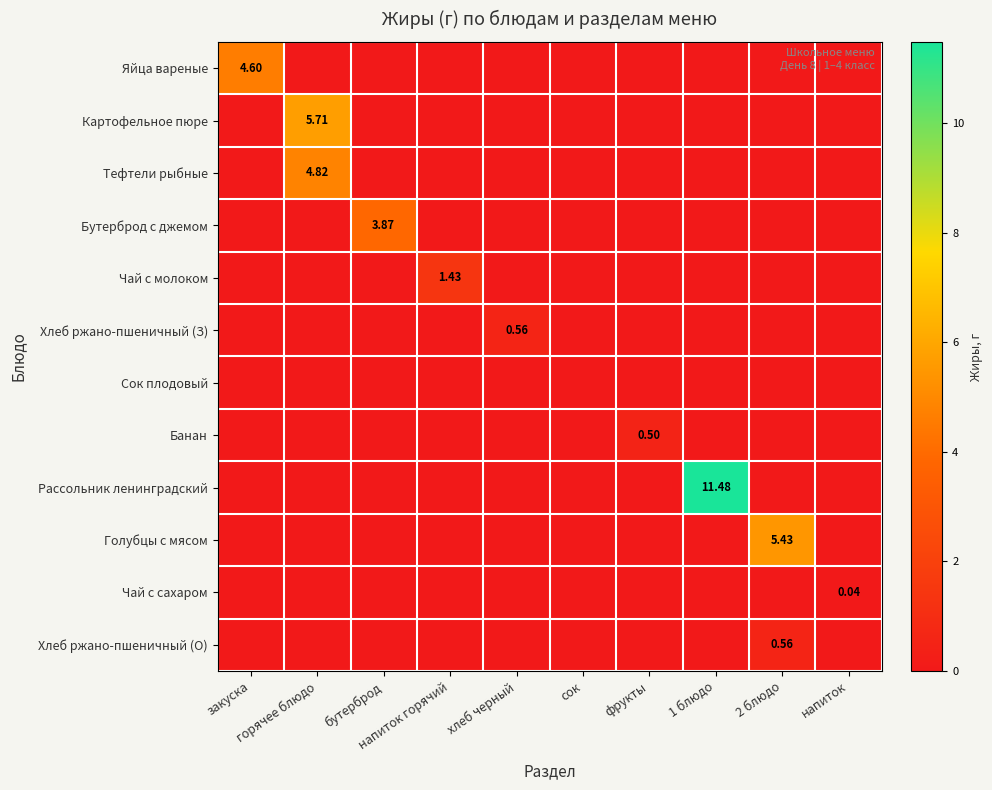

At напиток, list the series in order from smallest to largest.

Яйца вареные, Картофельное пюре, Тефтели рыбные, Бутерброд с джемом, Чай с молоком, Хлеб ржано-пшеничный (З), Сок плодовый, Банан, Рассольник ленинградский, Голубцы с мясом, Хлеб ржано-пшеничный (О), Чай с сахаром